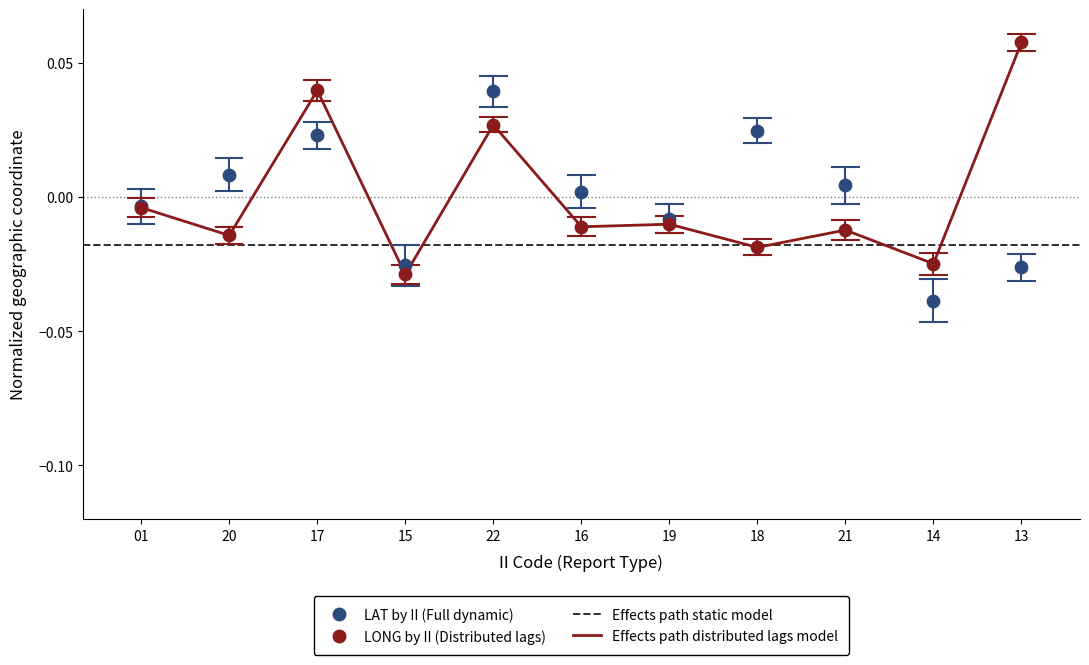

Which series reaches the maximum Y coordinate?

LONG